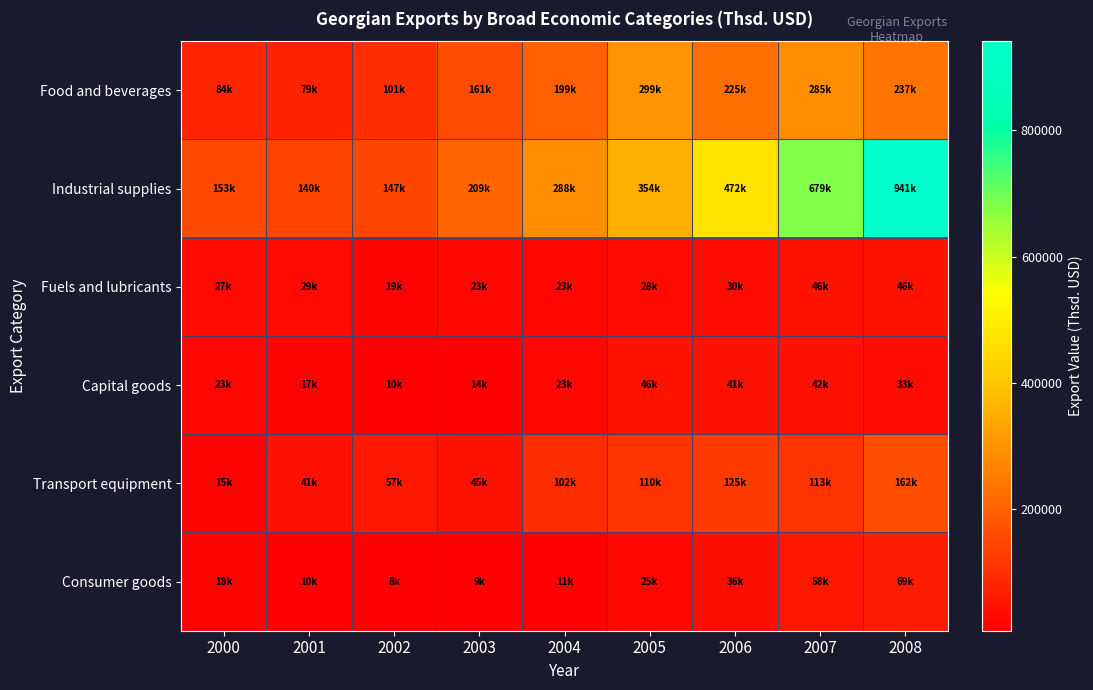

Which series has the largest total across all categories?

Industrial supplies